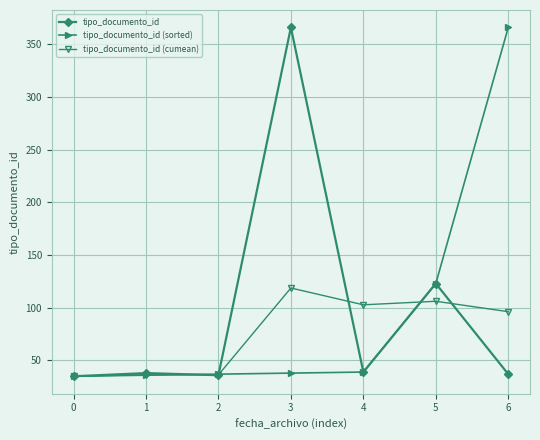

The tipo_documento_id series shows 631.2 at 2. True or false?

False